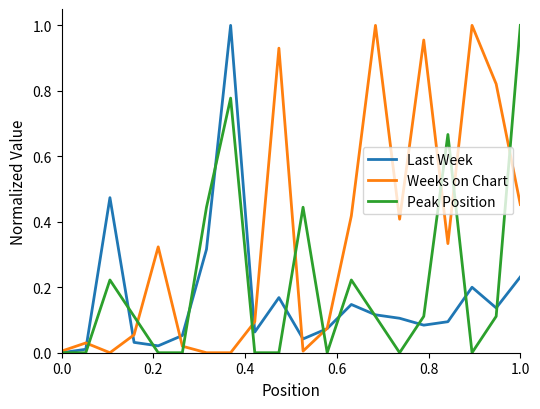

True or false: Last Week has more than 1 points higher than both neighbors.

True